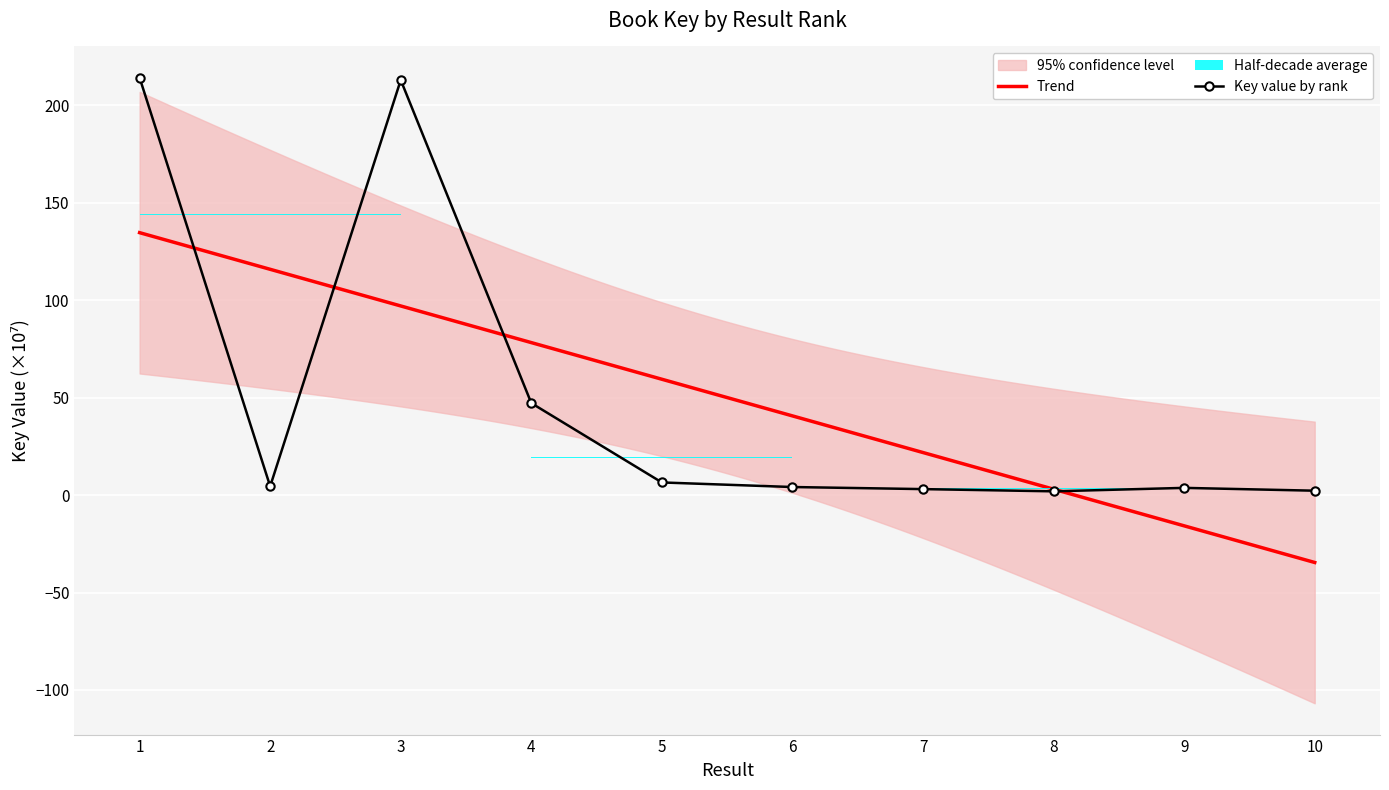

Count the number of categories in the chart.

10